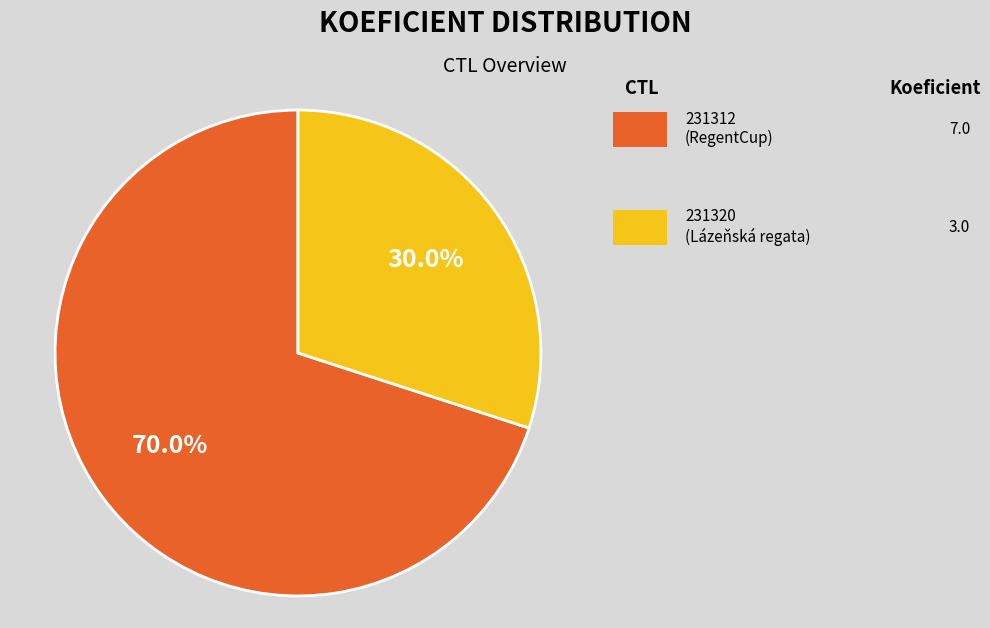

Count the number of slices in the pie.

2